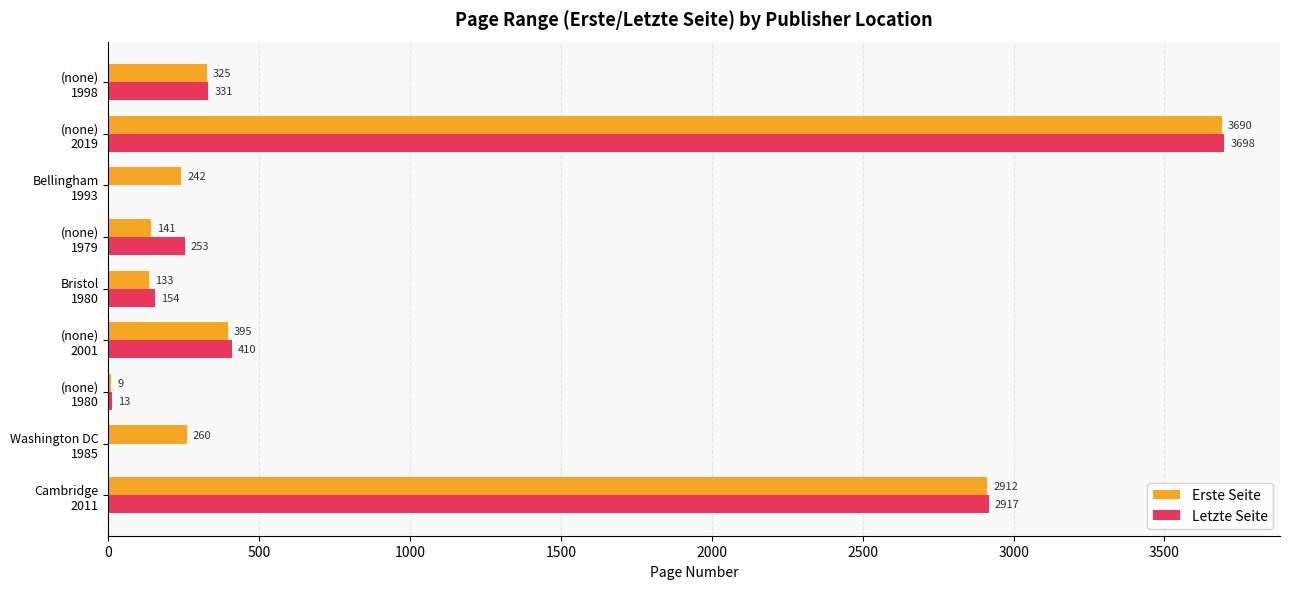

Which series has the largest total across all categories?

Erste Seite